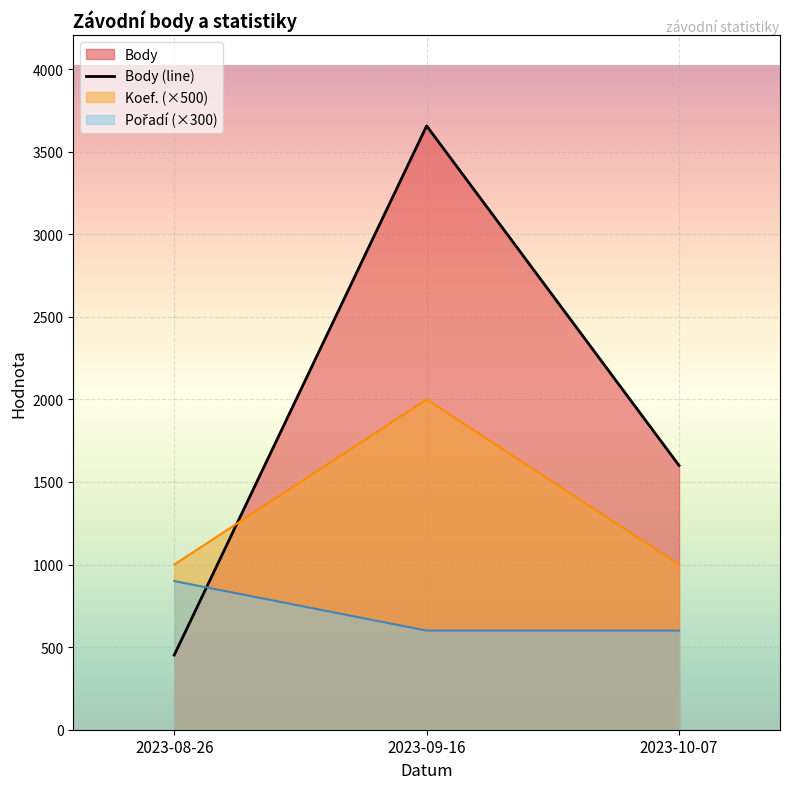

What is the value of the 2nd point from the left?

3656